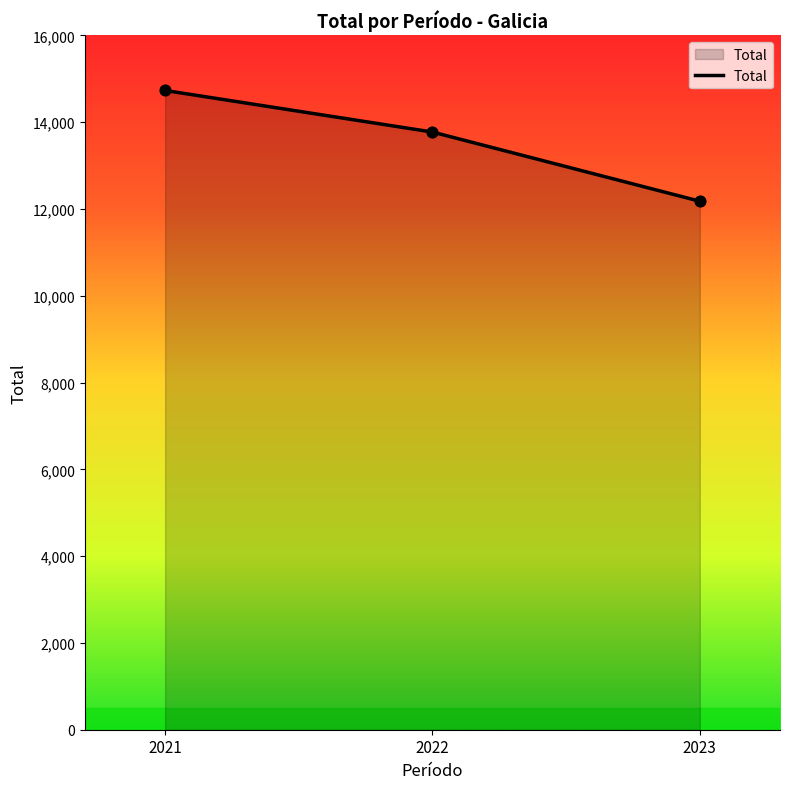

Approximately how many times larger is the value at 2022 compared to 2023?

1.1